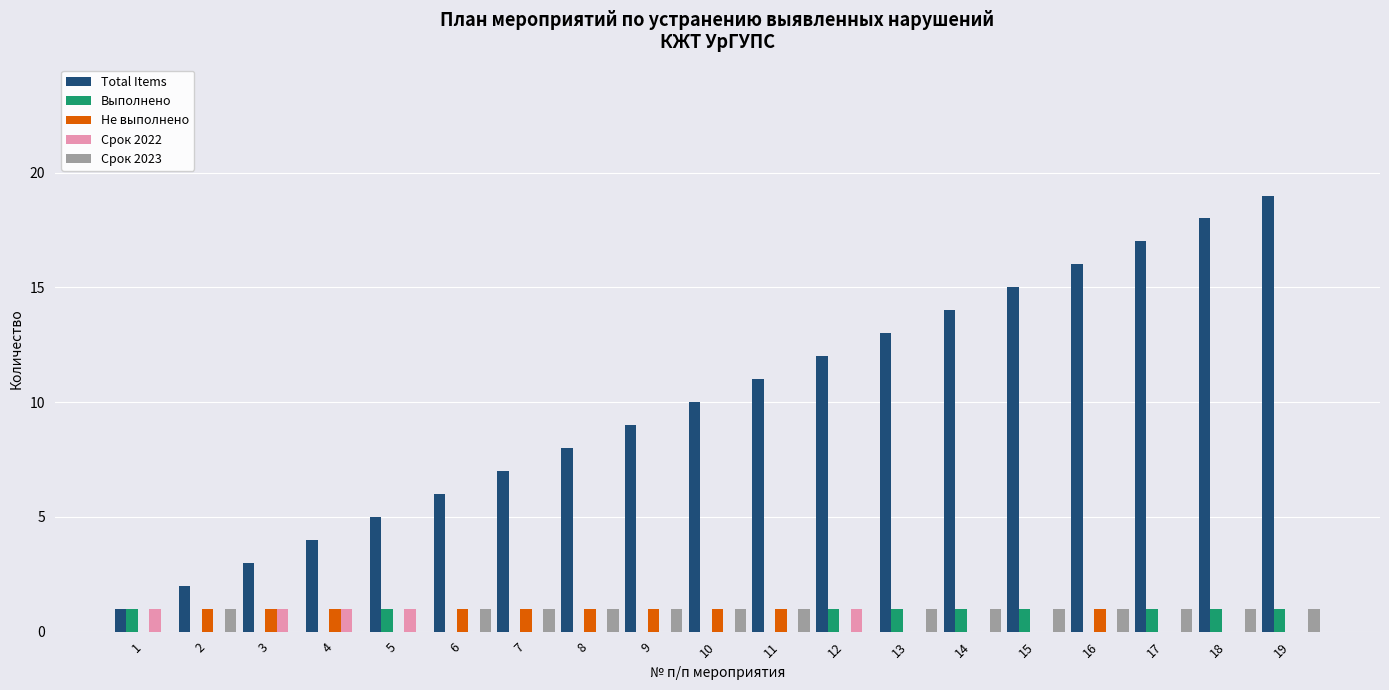

Is the value of Срок 2022 at 1 greater than the value of Выполнено at 3?

Yes